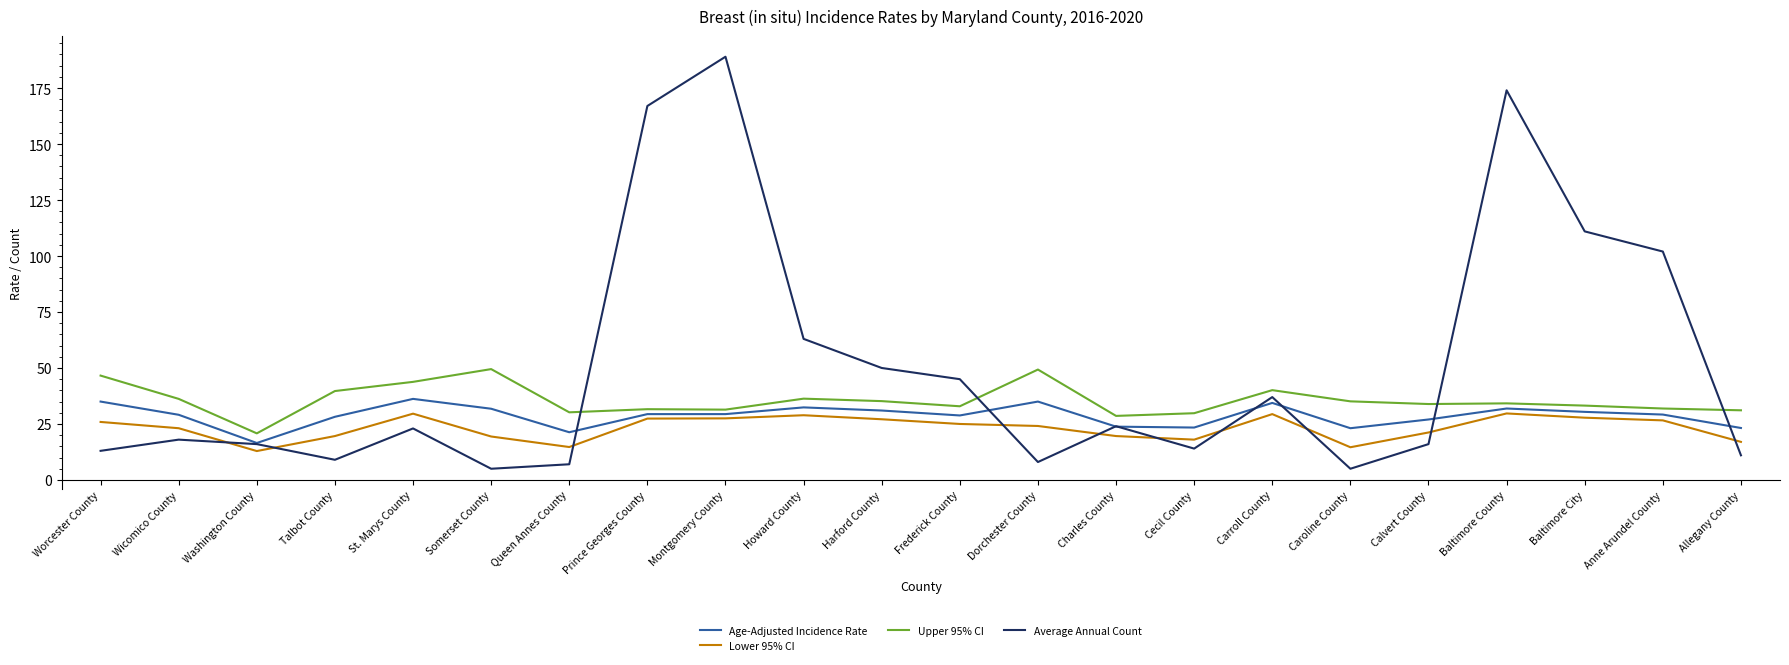

Which category has the lowest value in the Age-Adjusted Incidence Rate series?

Washington County